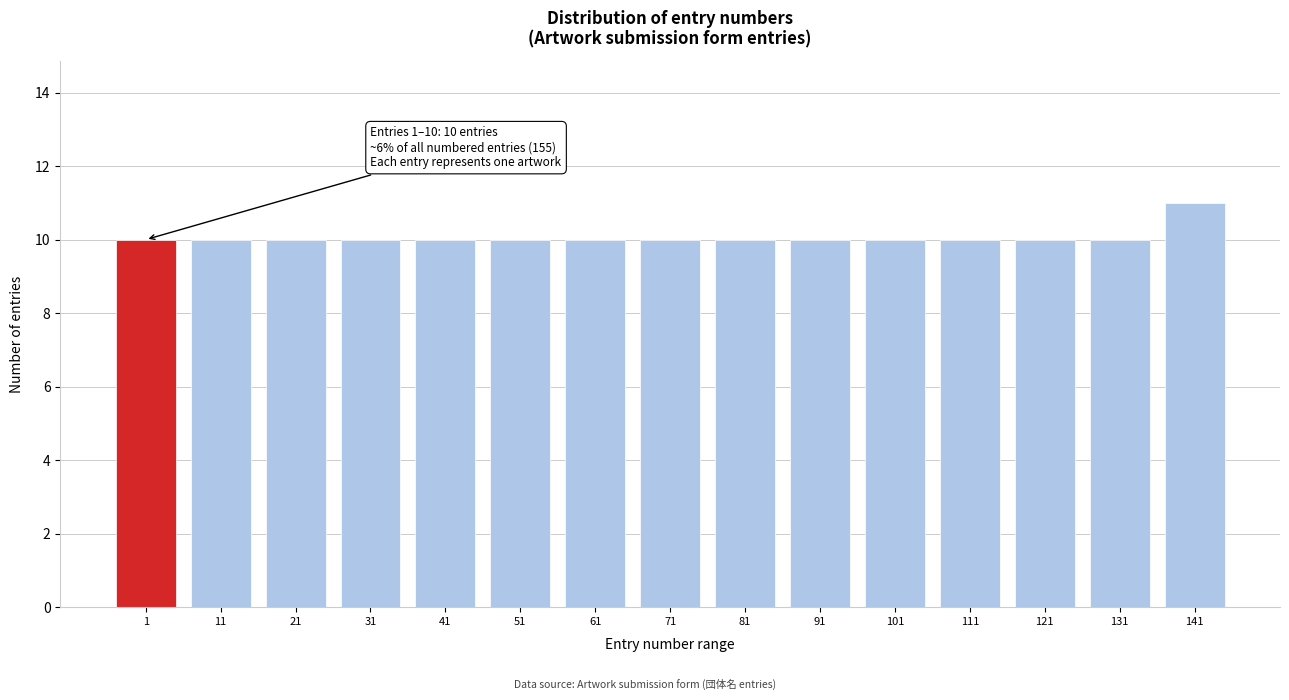

Reading right to left, what are all the values shown in this chart?

141=11	131=10	121=10	111=10	101=10	91=10	81=10	71=10	61=10	51=10	41=10	31=10	21=10	11=10	1=10